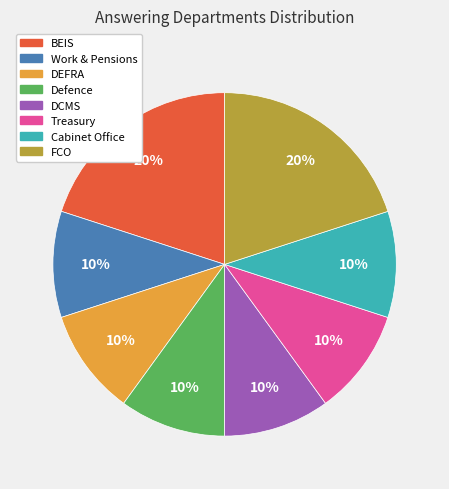

Count the number of slices in the pie.

8